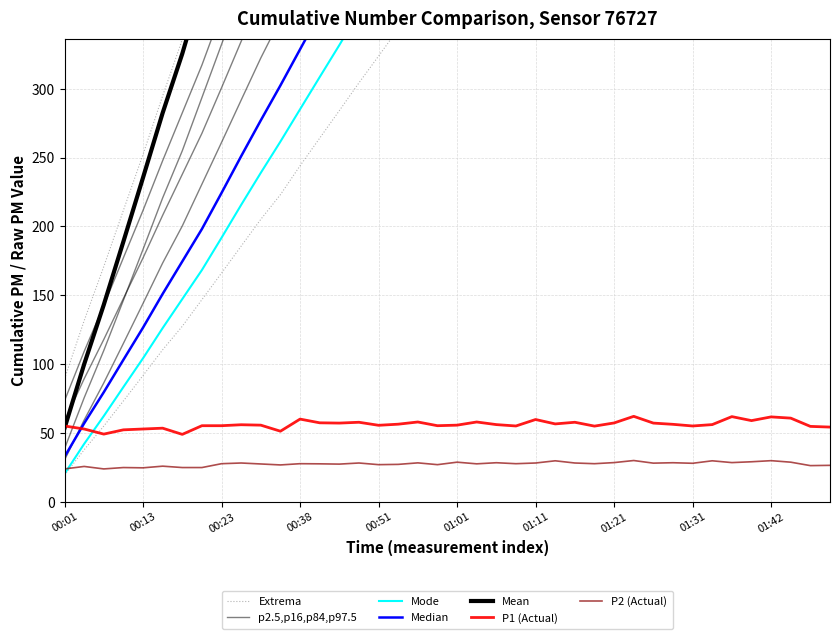

List the labels in order of P1 value, largest first.

01:24, 01:36, 01:42, 01:44, 00:38, 01:11, 01:39, 00:56, 01:04, 00:49, 01:16, 00:41, 01:21, 00:46, 01:26, 01:14, 00:54, 01:29, 01:07, 01:34, 00:26, 00:28, 01:01, 00:51, 00:21, 00:23, 00:59, 00:01, 01:09, 01:31, 01:19, 01:46, 01:51, 00:16, 00:03, 00:13, 00:08, 00:36, 00:06, 00:18